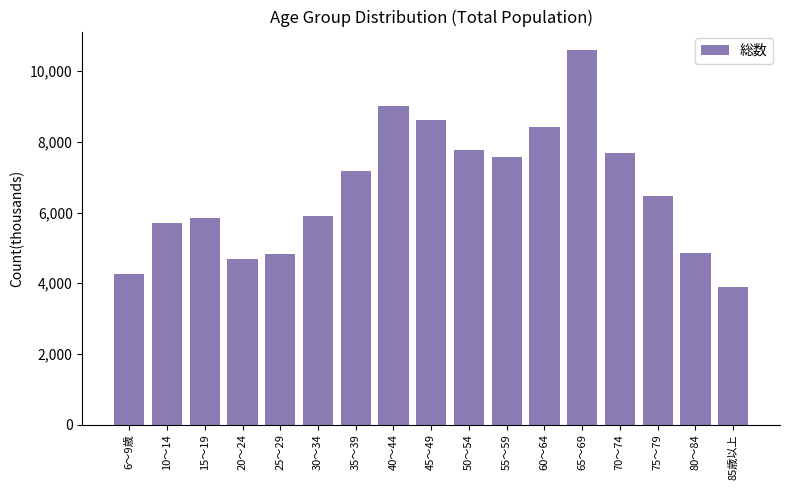

The value at 50～54 is 10404. True or false?

False